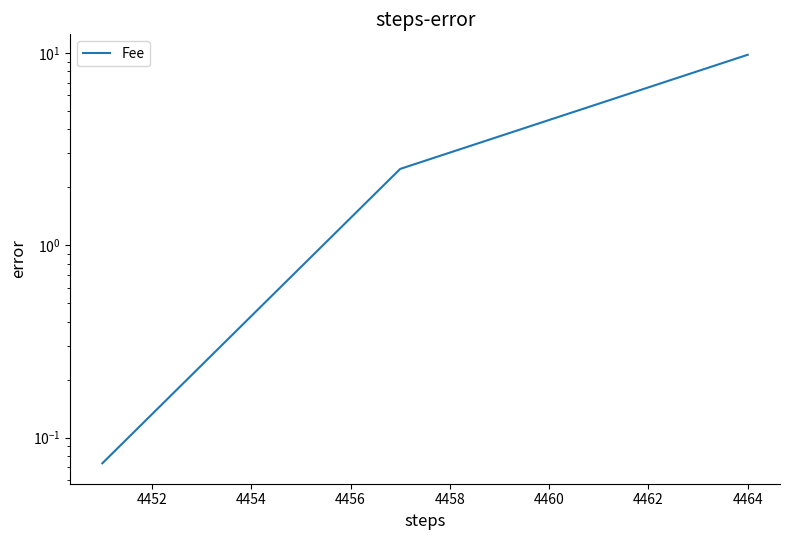

How many lines are shown in the chart?

1